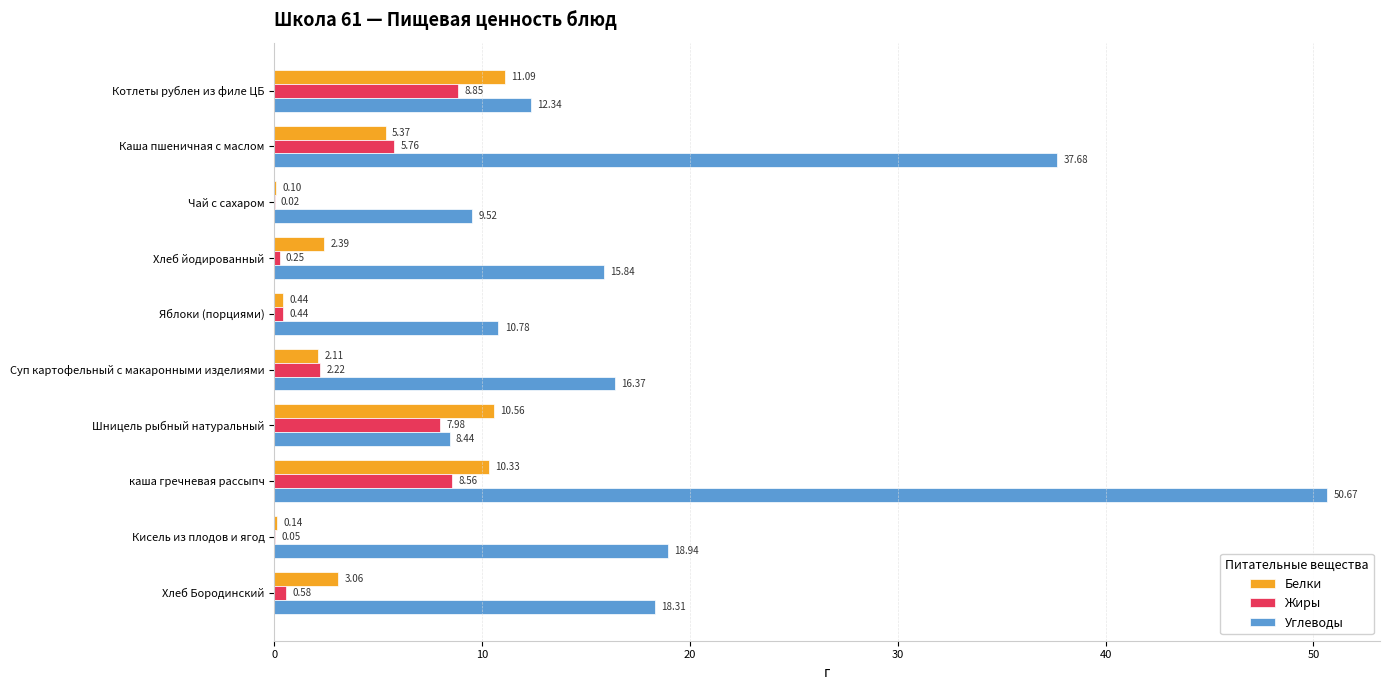

Is the value of Углеводы at Яблоки (порциями) greater than the value of Жиры at Котлеты рублен из филе ЦБ?

Yes